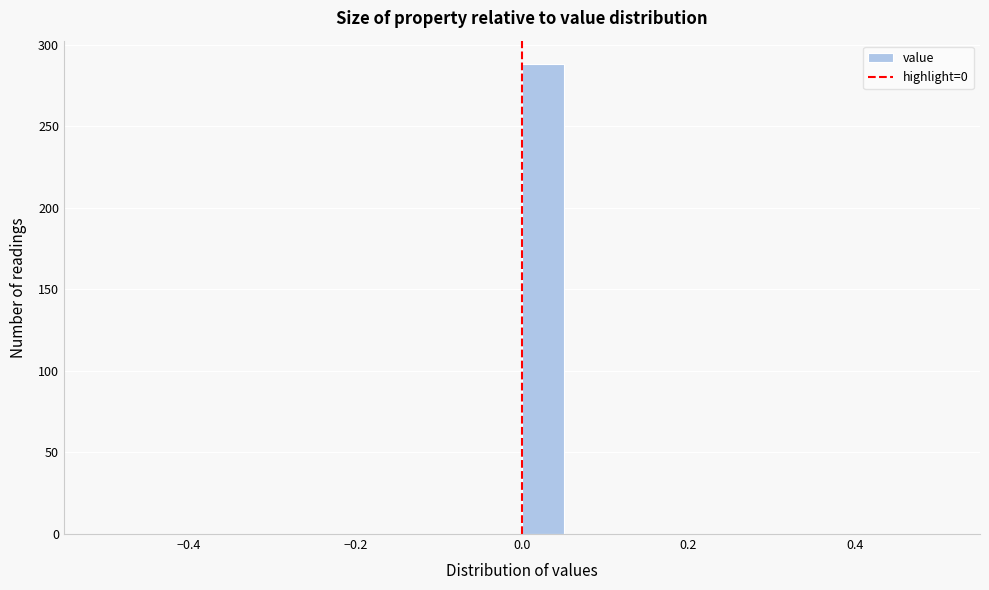

Read against the x-axis, roughly where is the centre of the tallest bar?

0.02